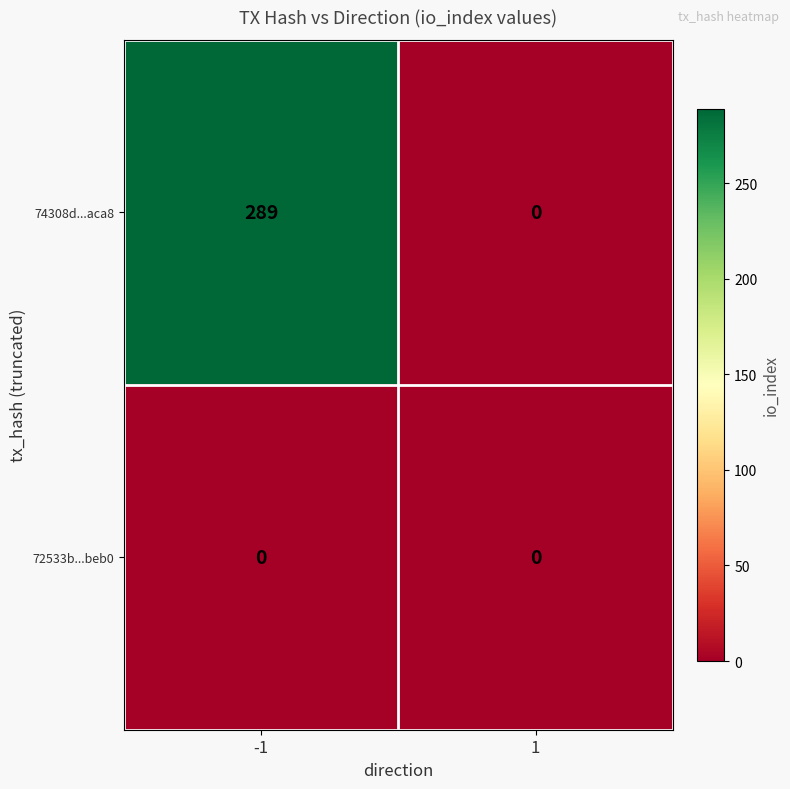

List the series in order of their overall mean, lowest first.

72533b...beb0, 74308d...aca8